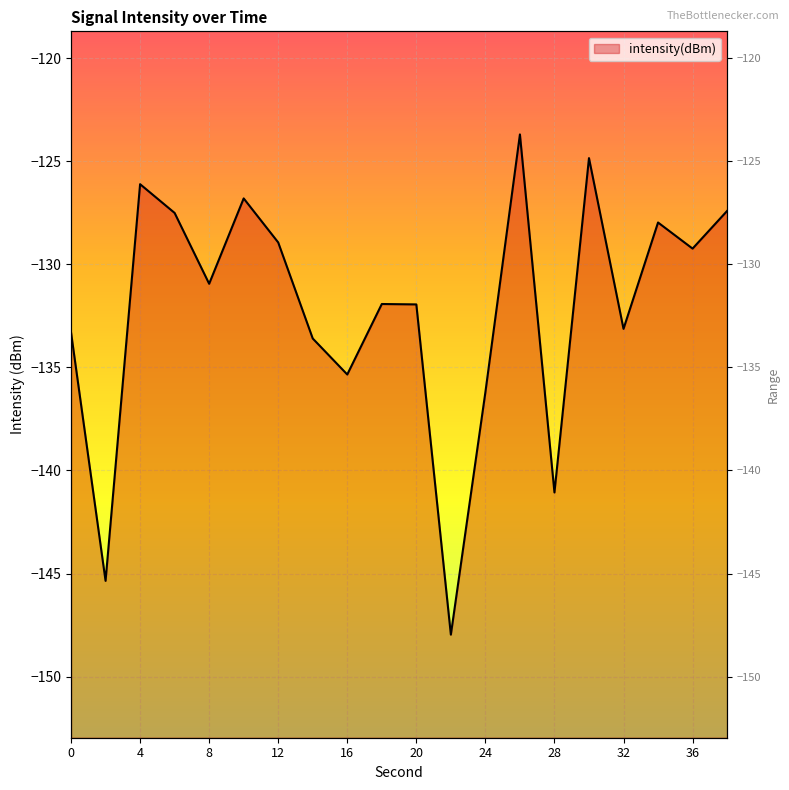

What is the difference between the values at 2 and 38?

17.9